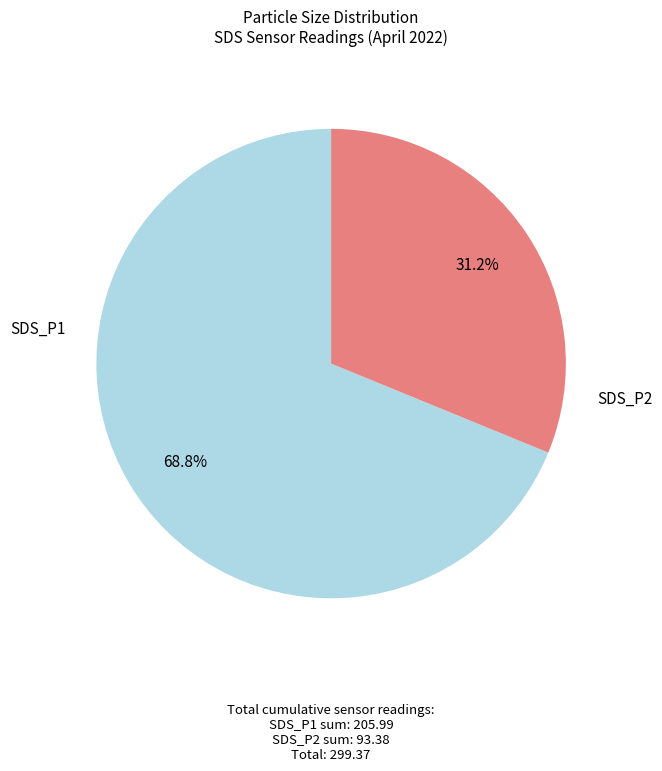

To the nearest percent, what is the difference between the largest and smallest slice percentages?

38%